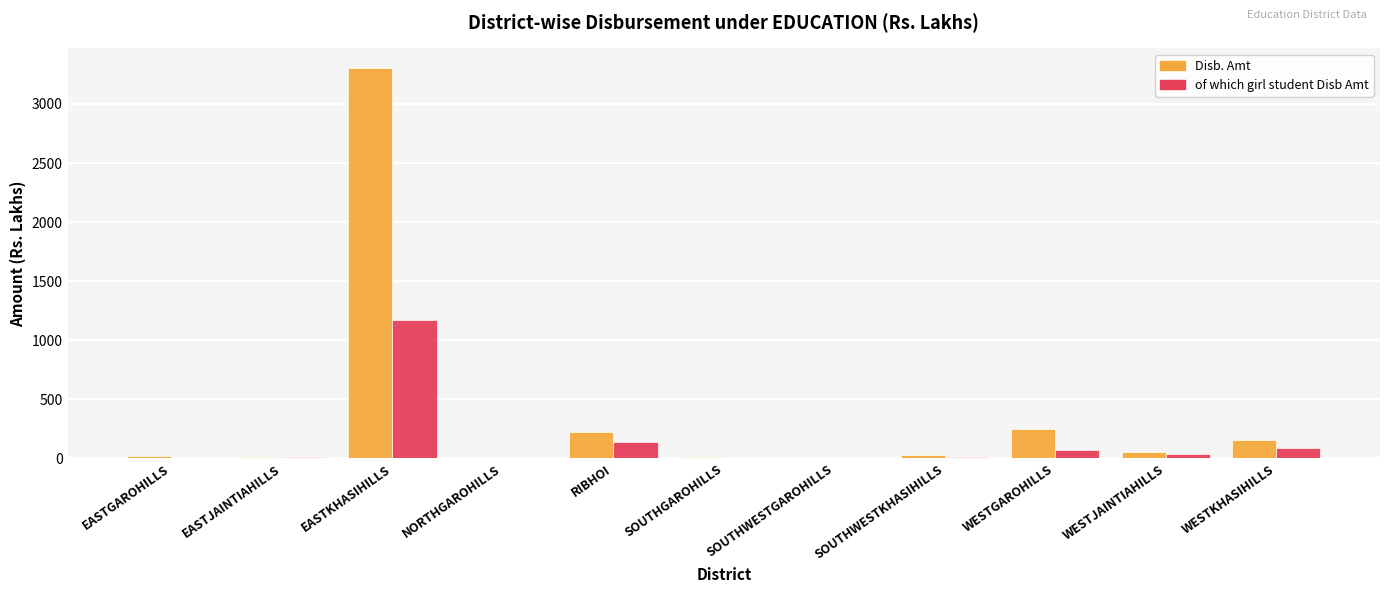

Where is Disb. Amt nearest to the value 1654?

WESTGAROHILLS